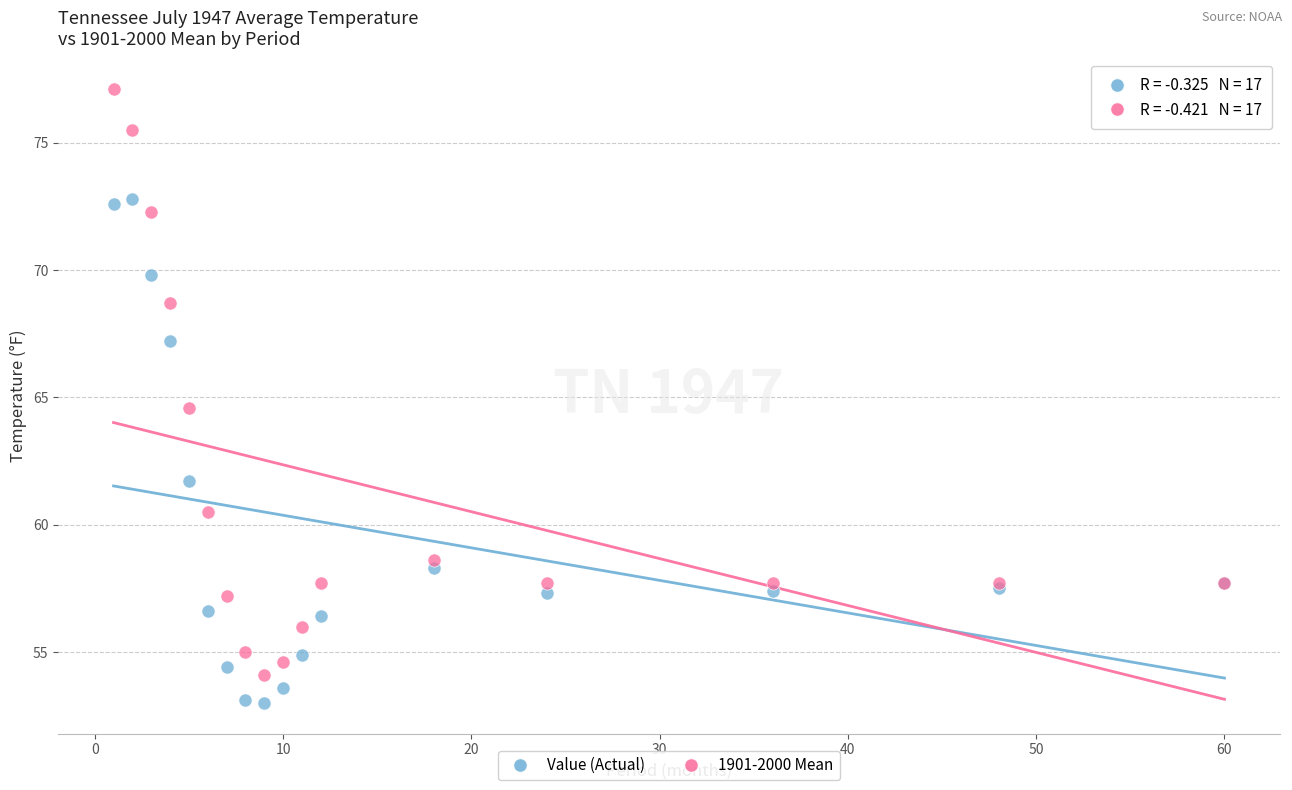

In the Value (Actual) series, what Y value is closest to 62?

61.7